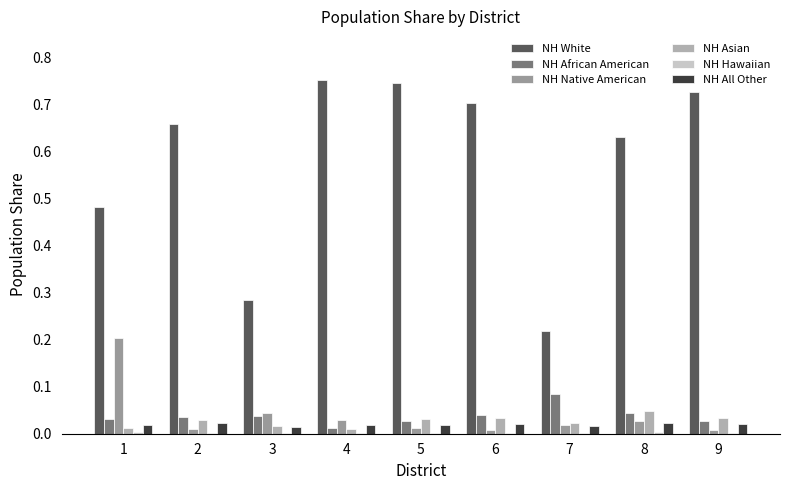

What is the sum of all NH Asian values?

0.2